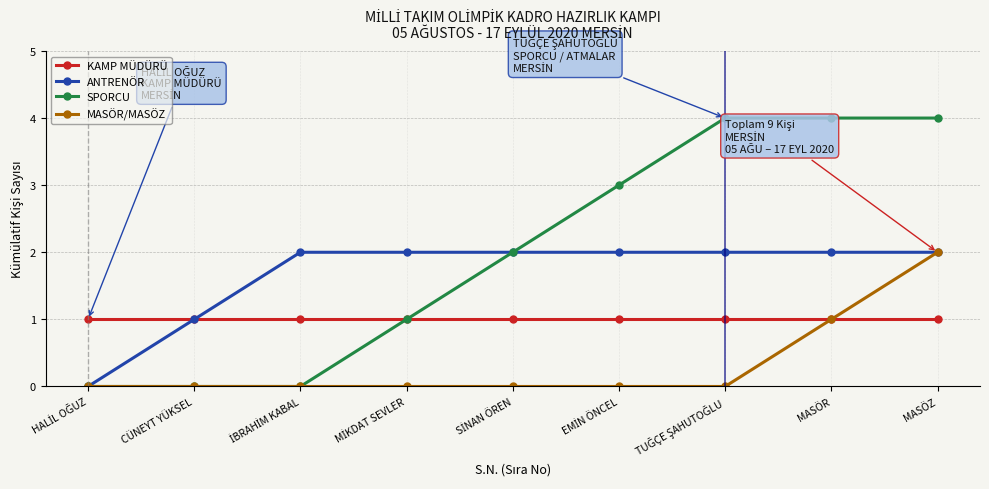

How many lines are shown in the chart?

4